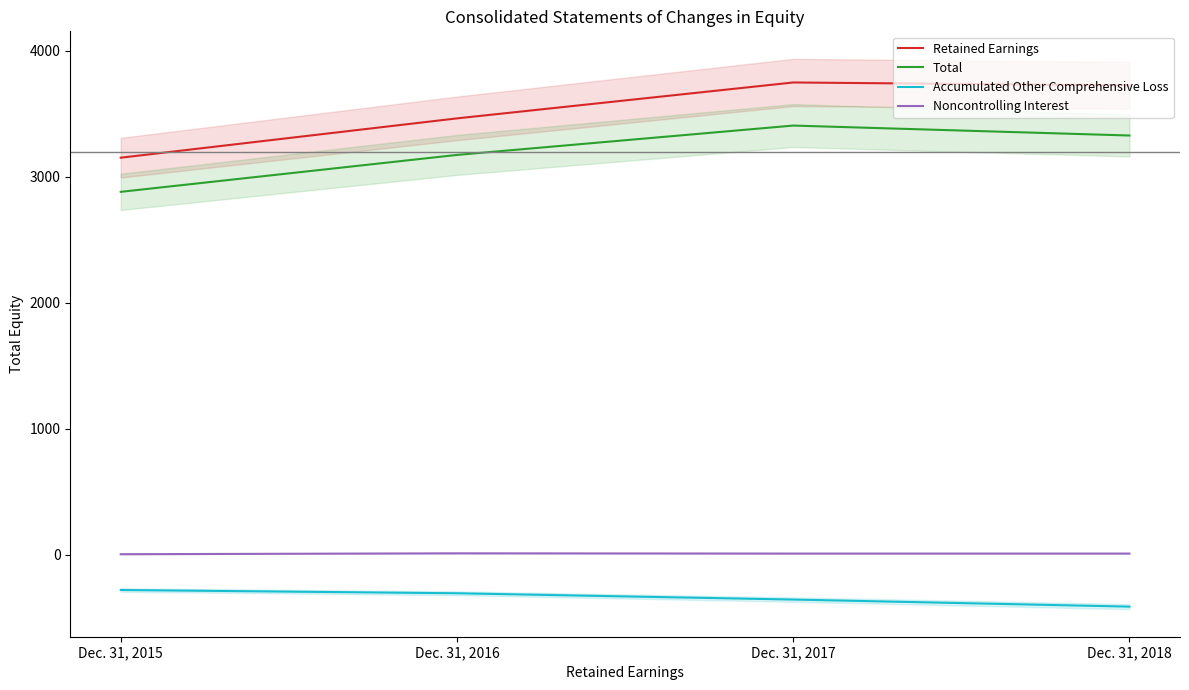

Reading right to left, list all the values displayed in this chart.

Retained Earnings: Dec. 31, 2018=3727	Dec. 31, 2017=3750	Dec. 31, 2016=3465	Dec. 31, 2015=3153
Total: Dec. 31, 2018=3329	Dec. 31, 2017=3408	Dec. 31, 2016=3175	Dec. 31, 2015=2882
Accumulated Other Comprehensive Loss: Dec. 31, 2018=-410	Dec. 31, 2017=-354	Dec. 31, 2016=-304	Dec. 31, 2015=-278
Noncontrolling Interest: Dec. 31, 2018=11	Dec. 31, 2017=11	Dec. 31, 2016=13	Dec. 31, 2015=6